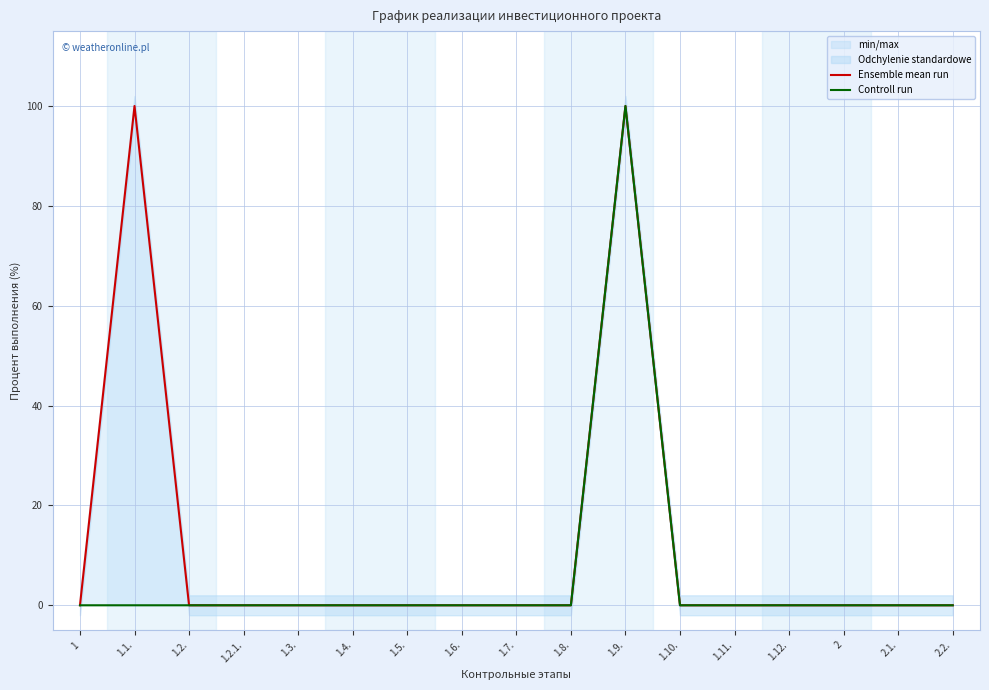

True or false: Controll run and Ensemble mean run intersect in this chart.

False